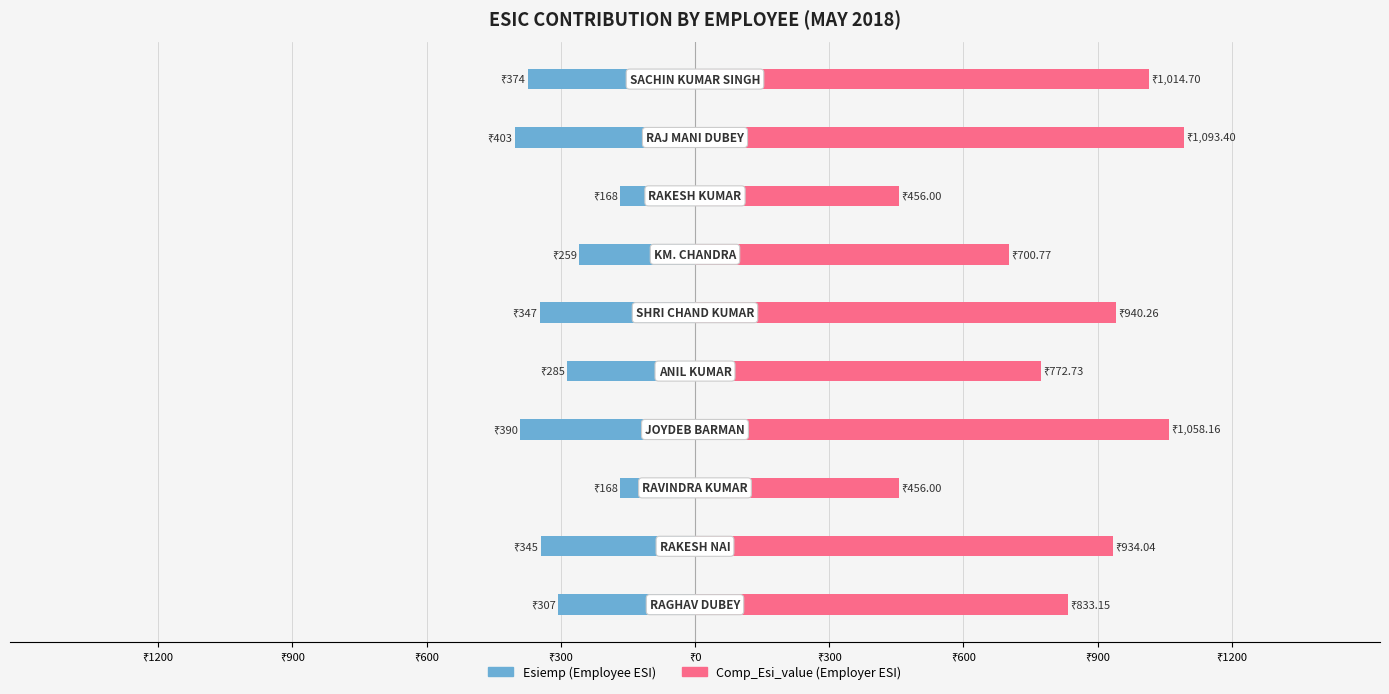

Reading right to left, extract all data points from this chart.

Esiemp: -374.0	-403.0	-168.0	-259.0	-347.0	-285.0	-390.0	-168.0	-345.0	-307.0
Comp_Esi_value: 1014.7	1093.4	456.0	700.8	940.3	772.7	1058.2	456.0	934.0	833.1